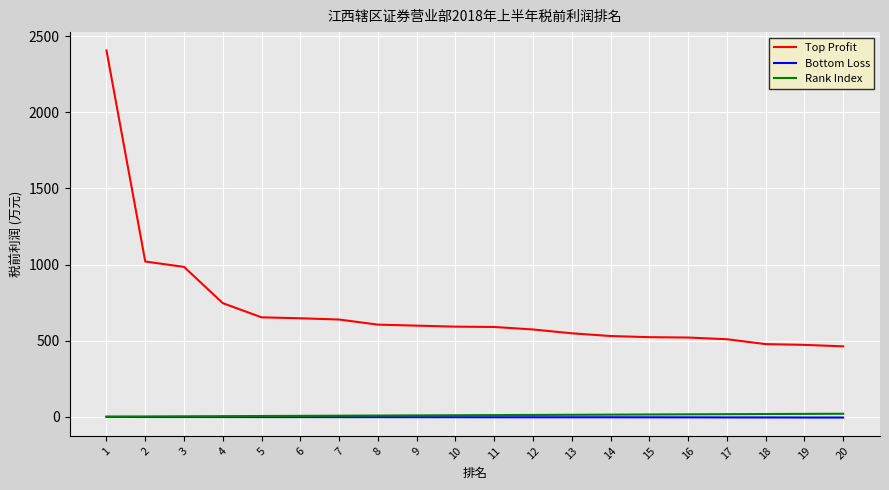

Is the value of Rank Index at 4 greater than the value of Top Profit at 12?

No